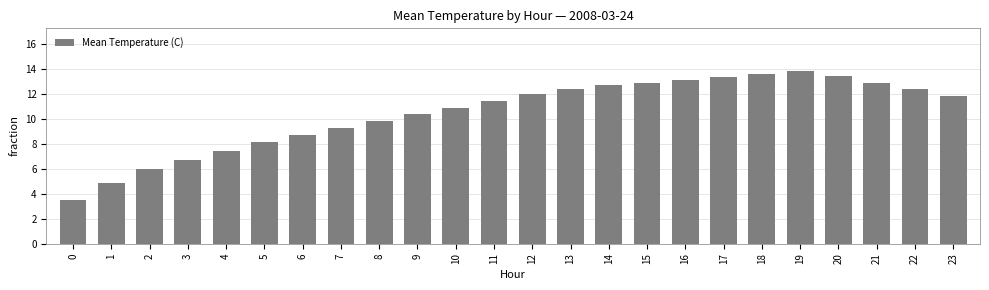

What is the difference between the second highest and second lowest values?

8.7